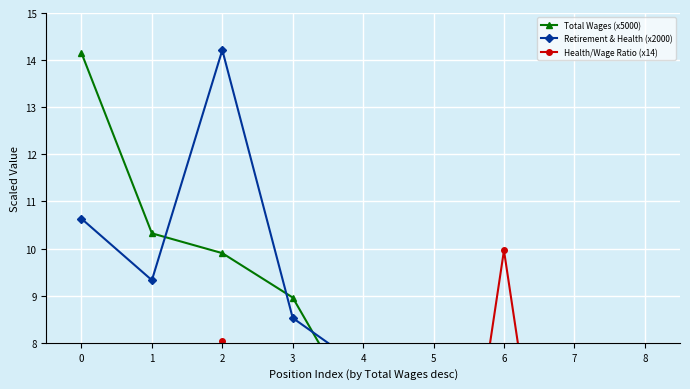

How many values in the Health/Wage Ratio (x14) series are below 5?

4